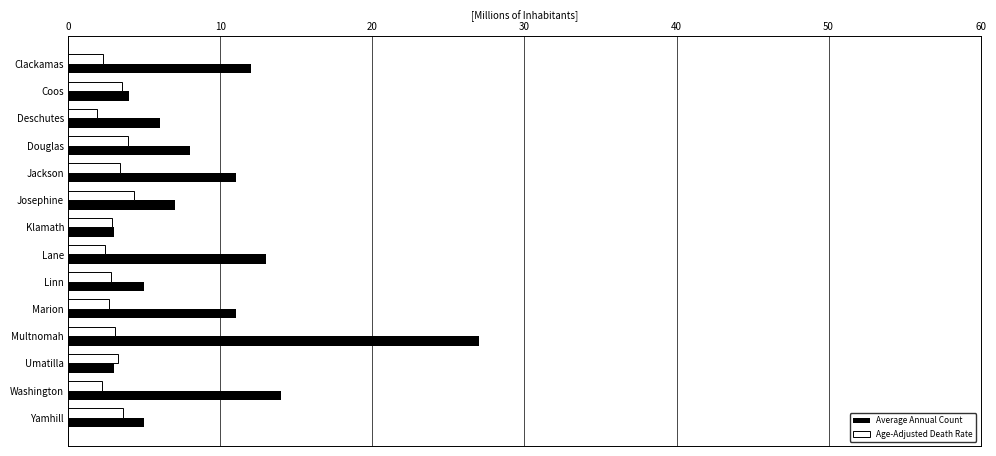

At which category is the sum across all series the highest?

Multnomah